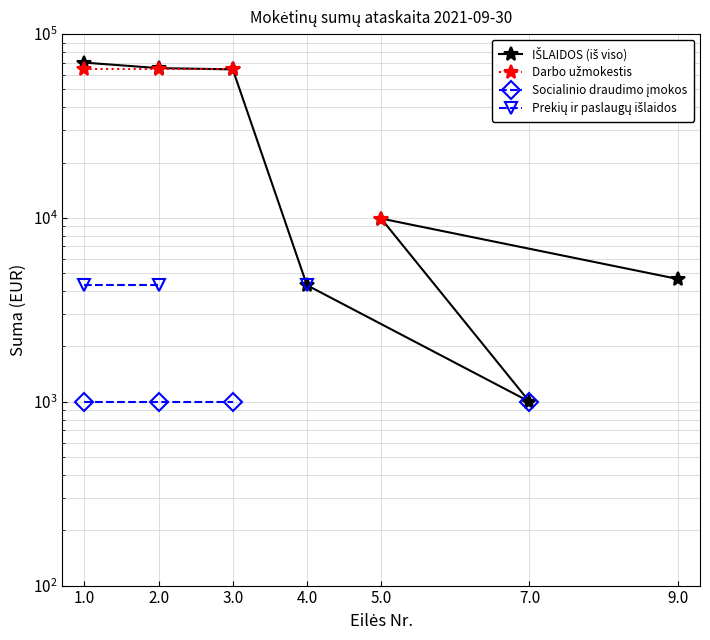

How many lines are shown in the chart?

4